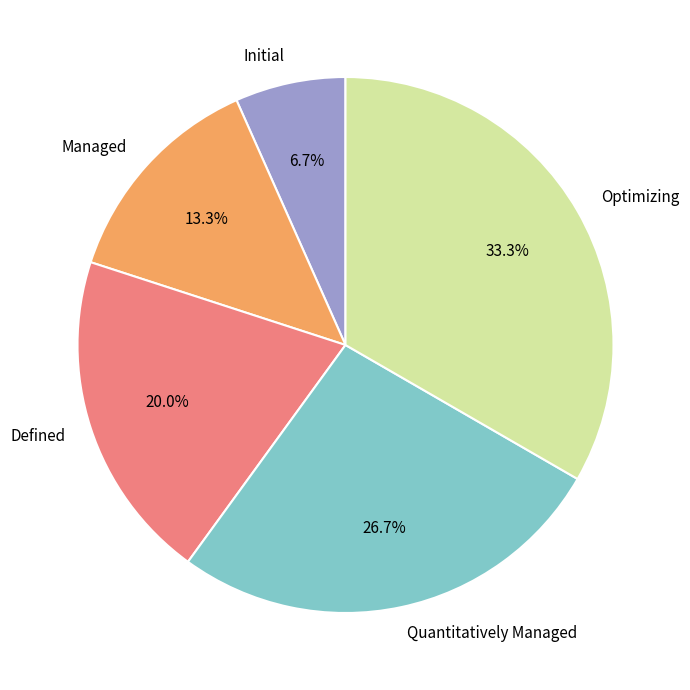

To the nearest percent, what percentage of the pie is Managed?

13%